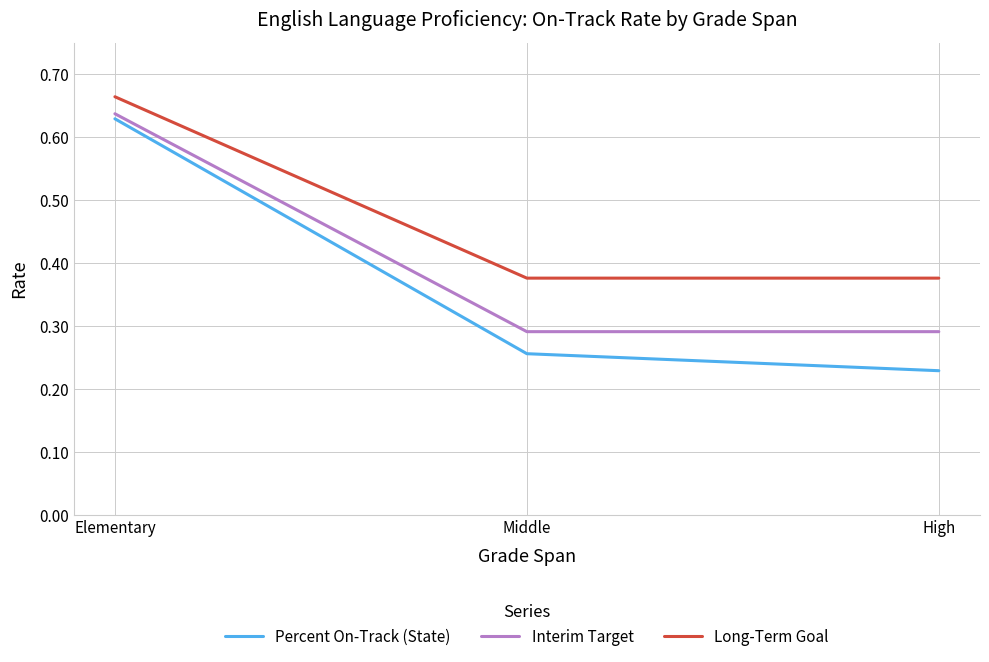

At which category does the chart reach its peak across all series?

Elementary